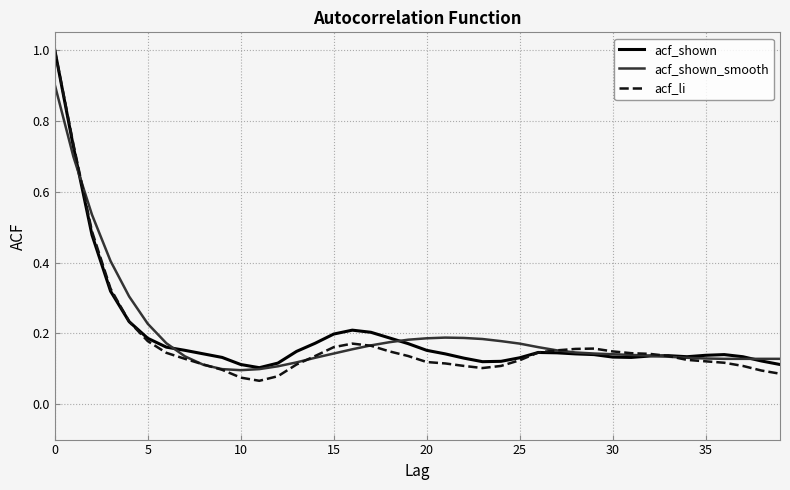

At how many categories does at least one series exceed 0?

40